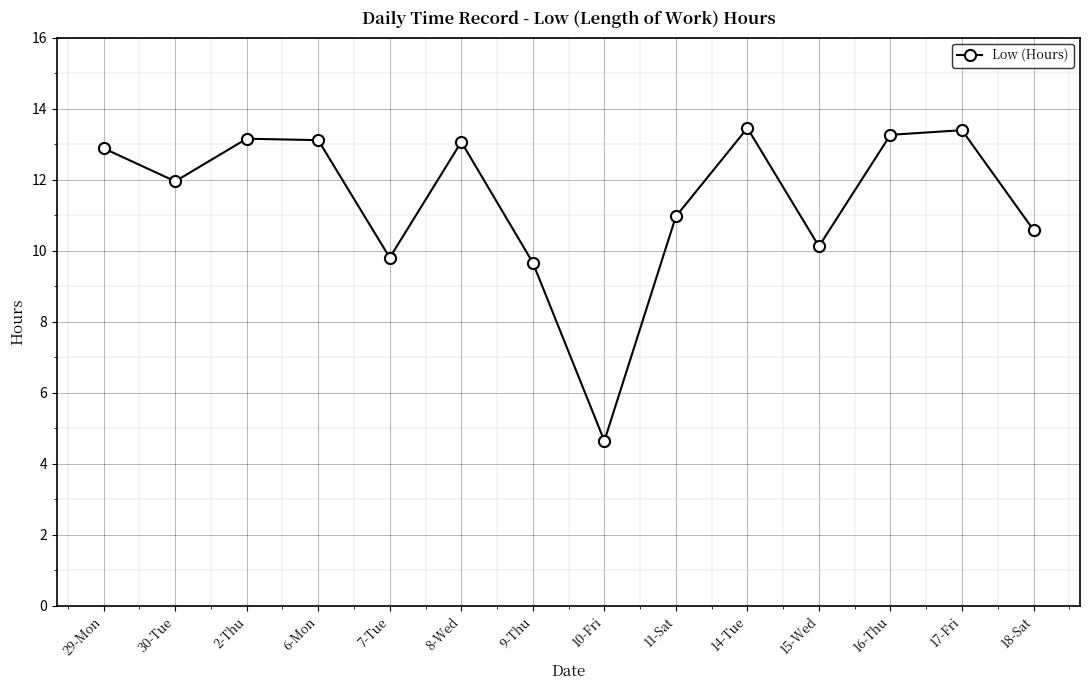

What is the smallest value displayed?

4.6